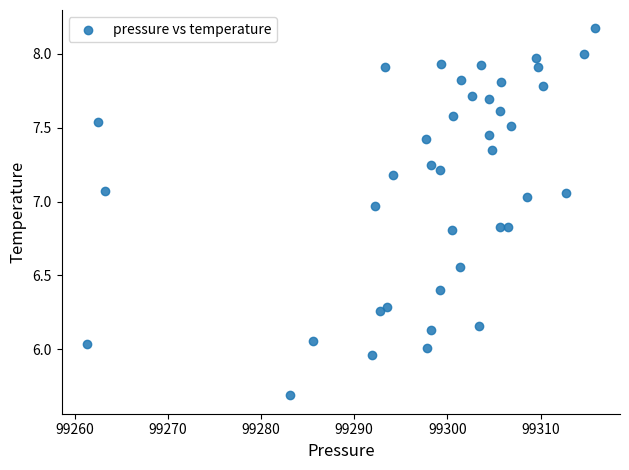

What is the range of Y values (max minus min)?

2.5